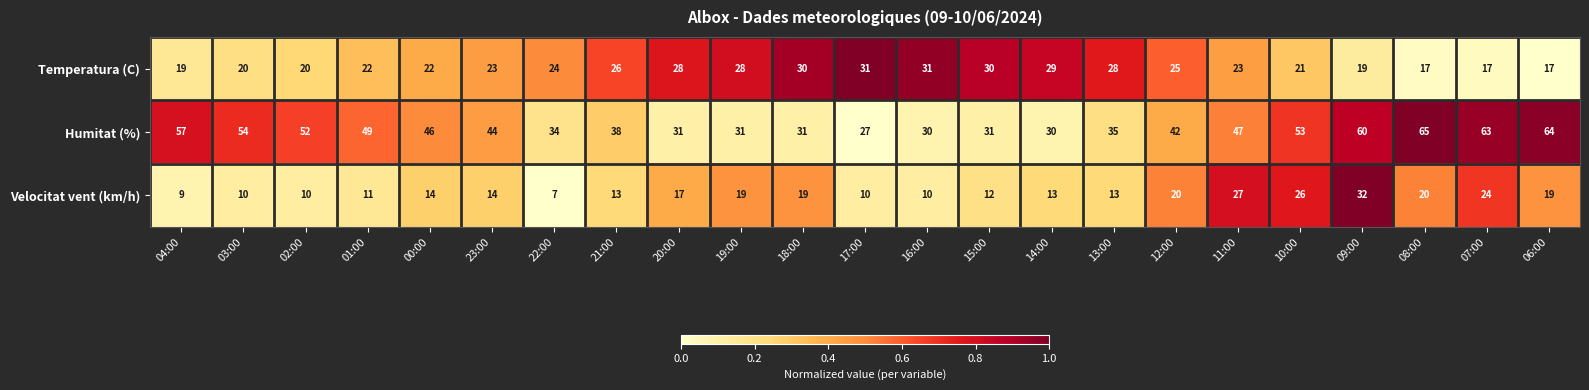

Which series has the widest spread of values?

Humitat (%)